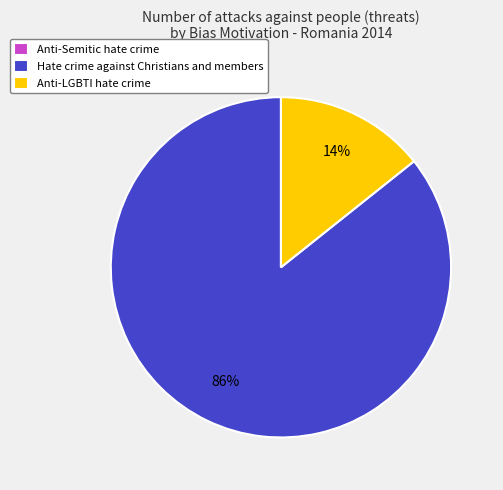

What is the largest slice in the pie chart?

Hate crime against Christians and members